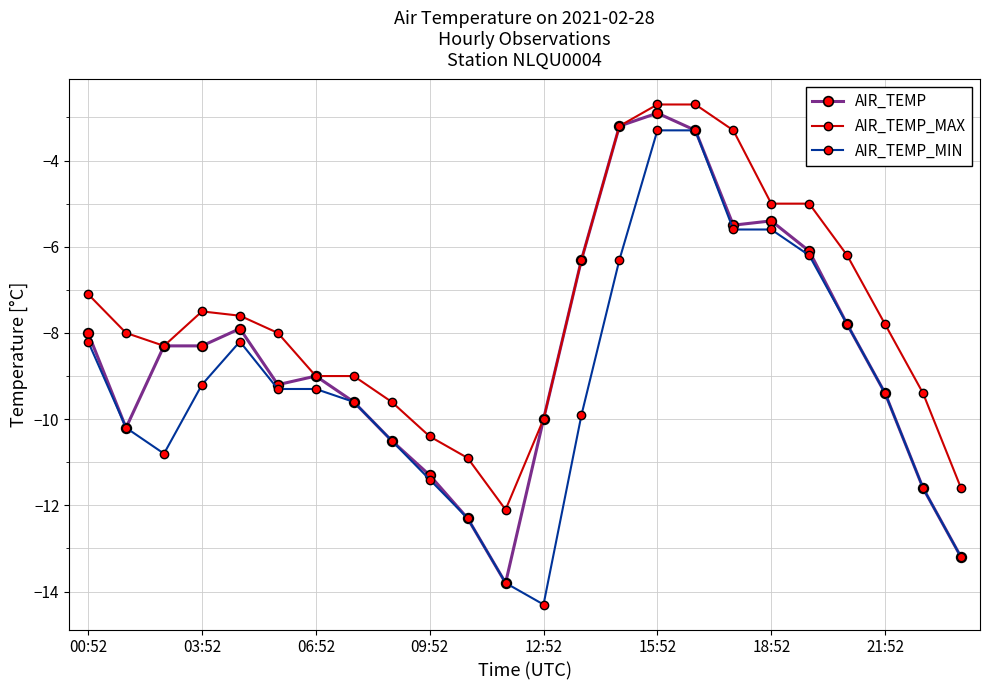

True or false: AIR_TEMP_MAX has more than 0 interior local peaks.

True